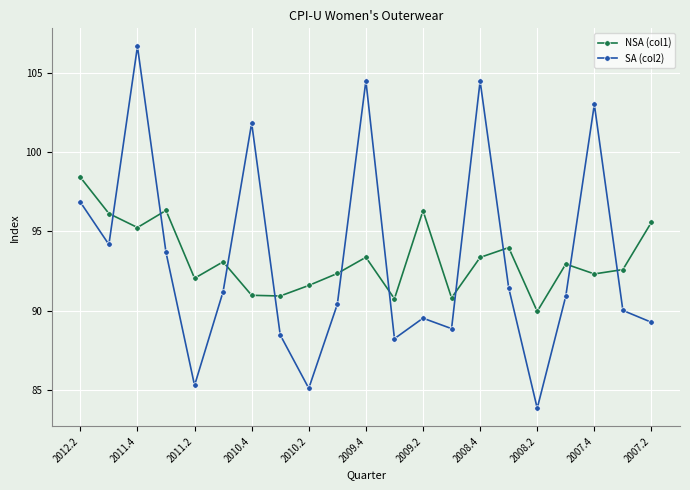

True or false: NSA (col1) has more than 2 interior local peaks.

True